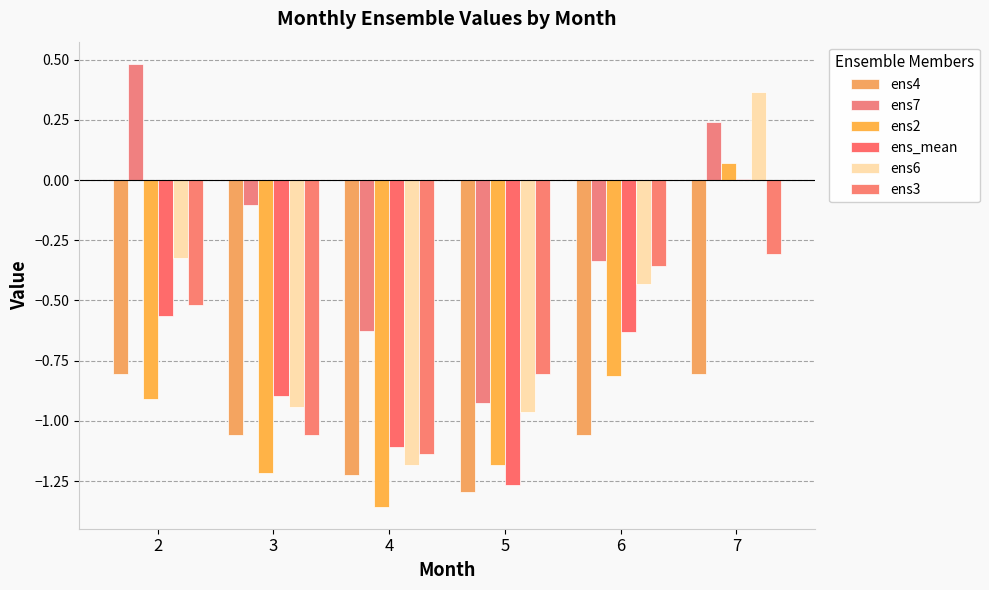

Which series has the widest spread of values?

ens6